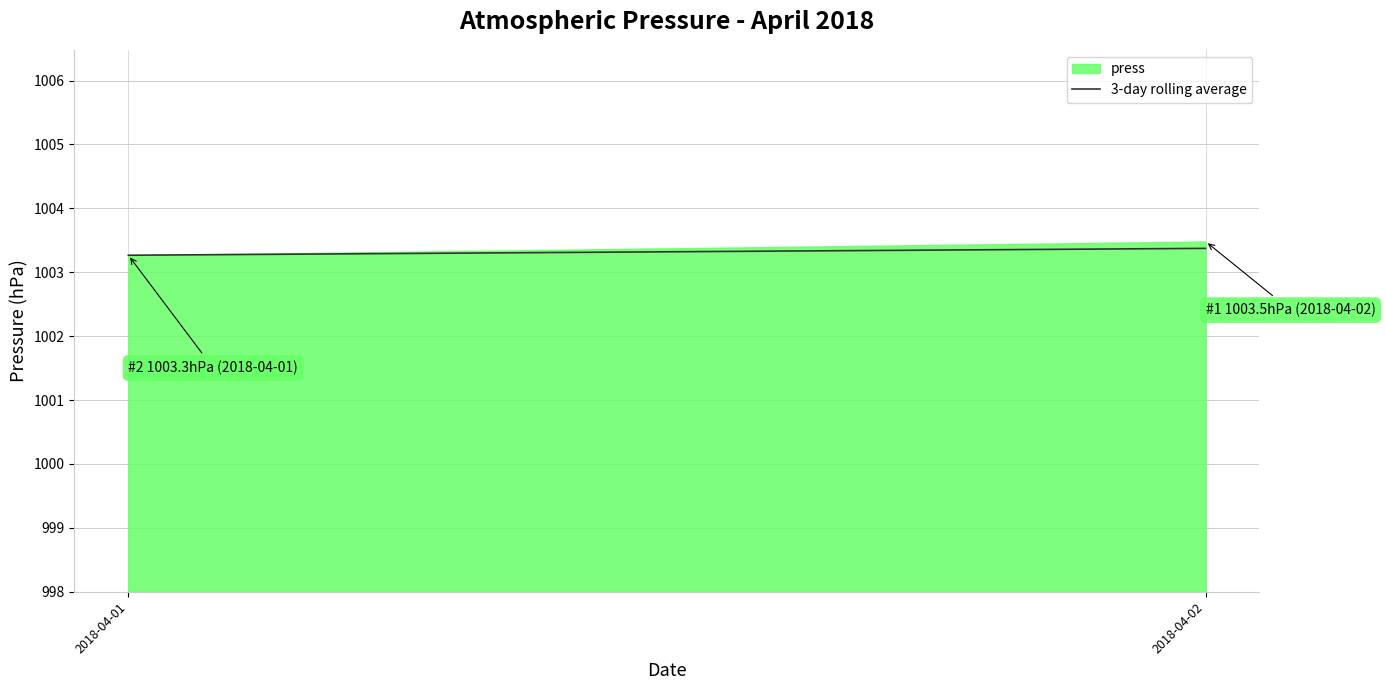

True or false: the data shows 1003.4 at 2018-04-02.

True